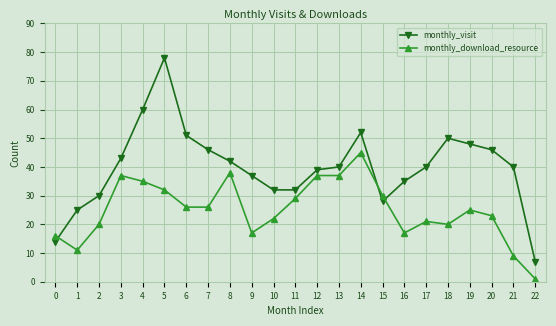

List the series in order of their peak value, highest first.

monthly_visit, monthly_download_resource